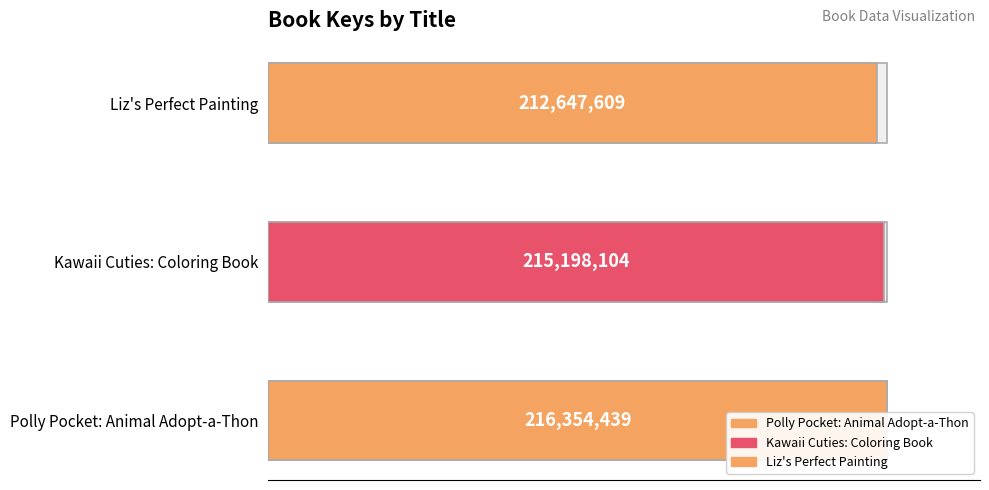

Which category has the highest value across all series?

Polly Pocket: Animal Adopt-a-Thon